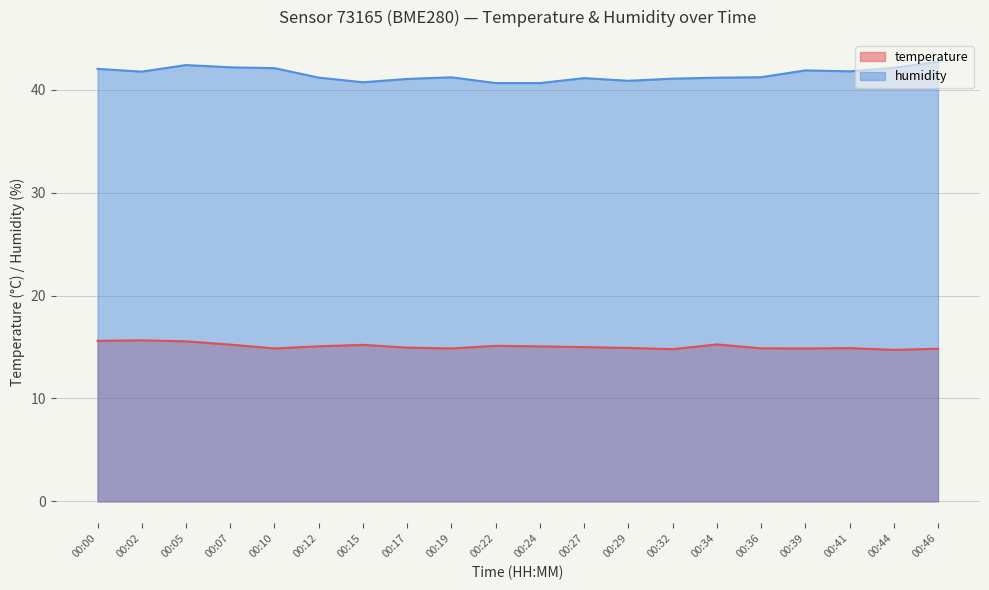

True or false: temperature and humidity cross at least once.

False